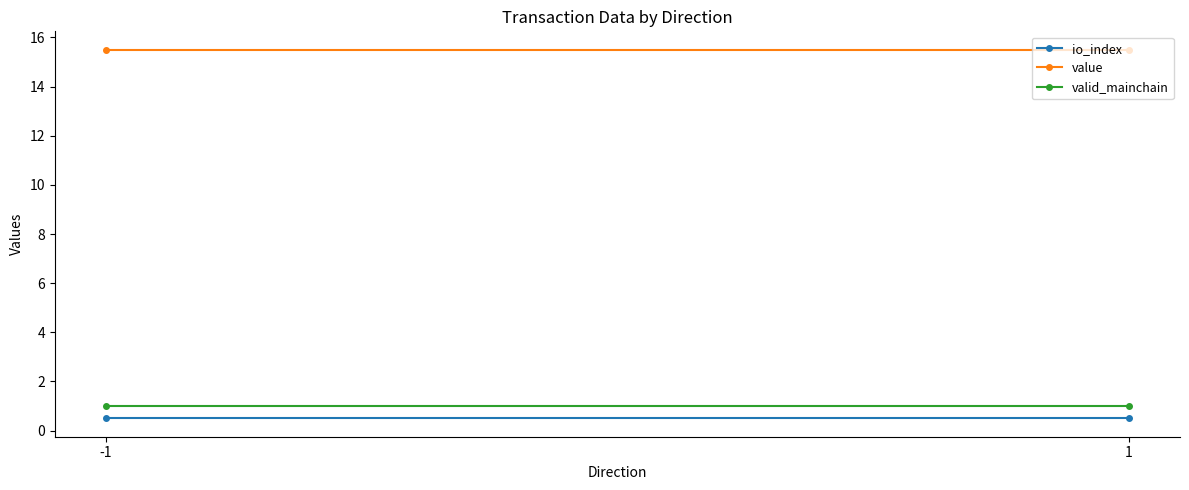

What is the total value across all series at -1?

17.0